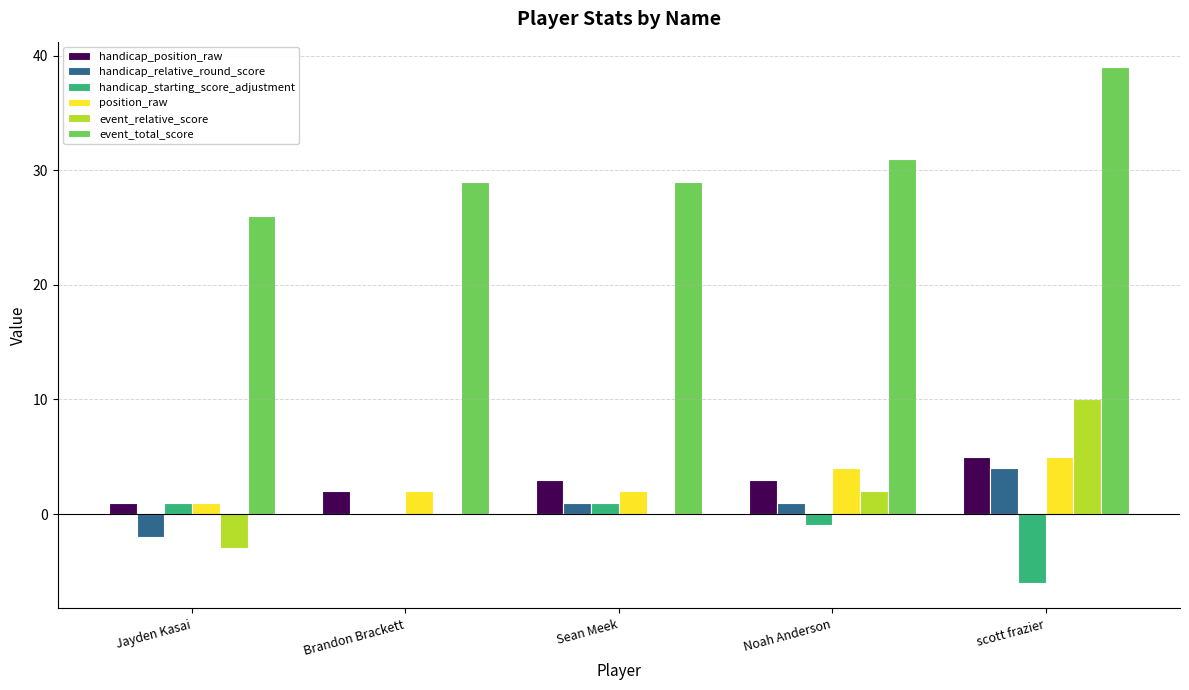

What is the spread (max minus min) of values at Brandon Brackett?

29